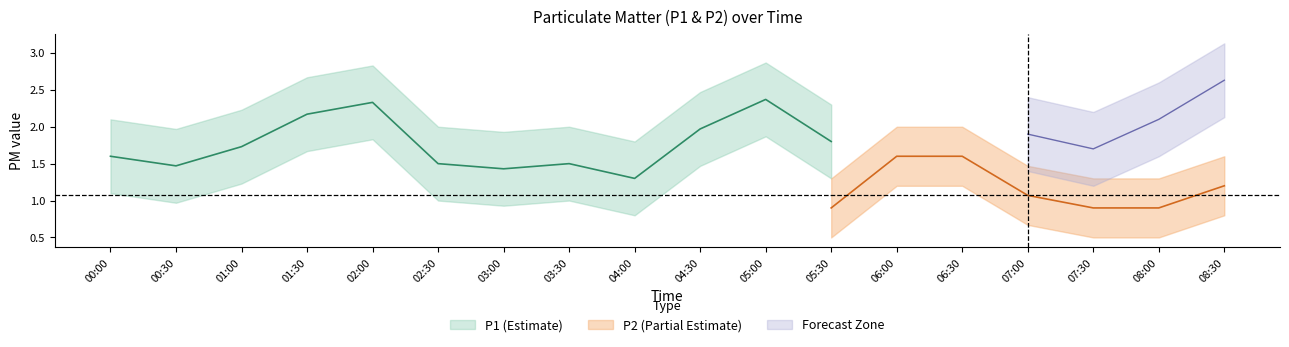

True or false: P1 has more than 0 interior local peaks.

True